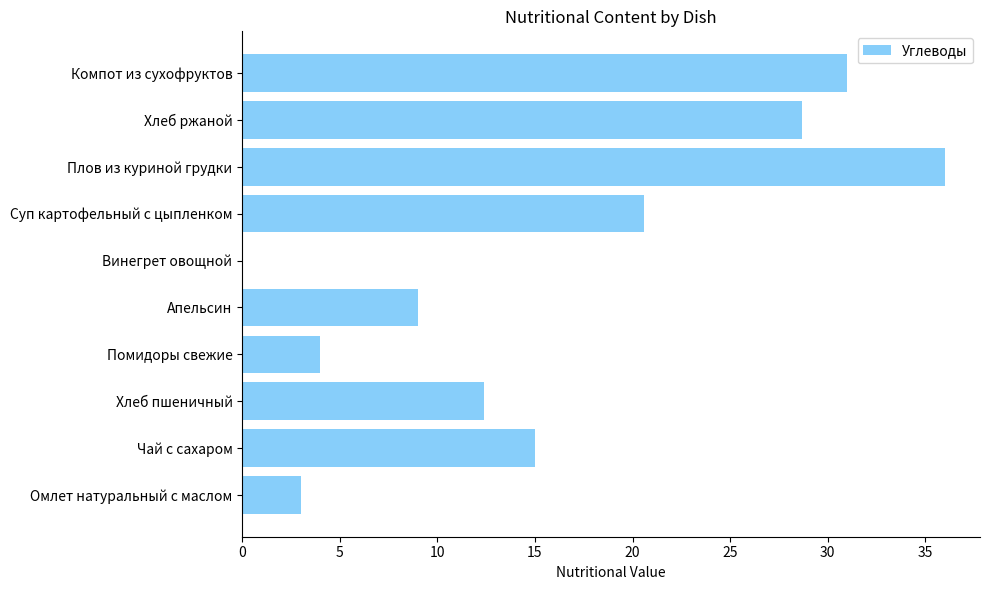

What is the approximate value at Помидоры свежие?

4.0